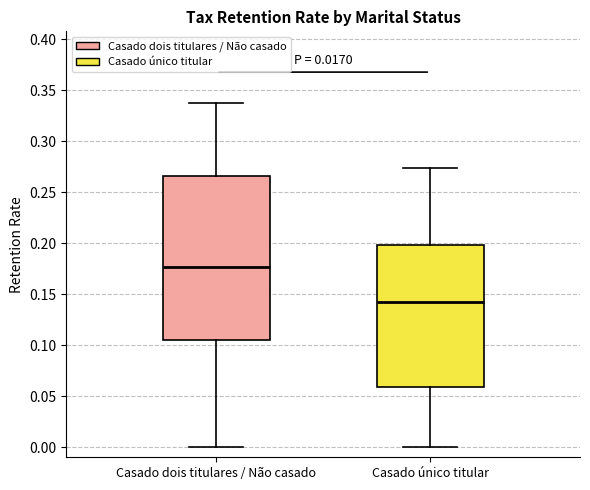

Reading left to right, transcribe this box plot: for each box, give where its median line is, the range the box spans, and where its two whiskers end, as read against the y-axis. The values are not printed on the chart, so give them approximately, as read against the axis.

Casado dois titulares / Não casado: median 0.175, box 0.105 to 0.265, whiskers 0.000 to 0.340
Casado único titular: median 0.145, box 0.060 to 0.200, whiskers 0.000 to 0.275